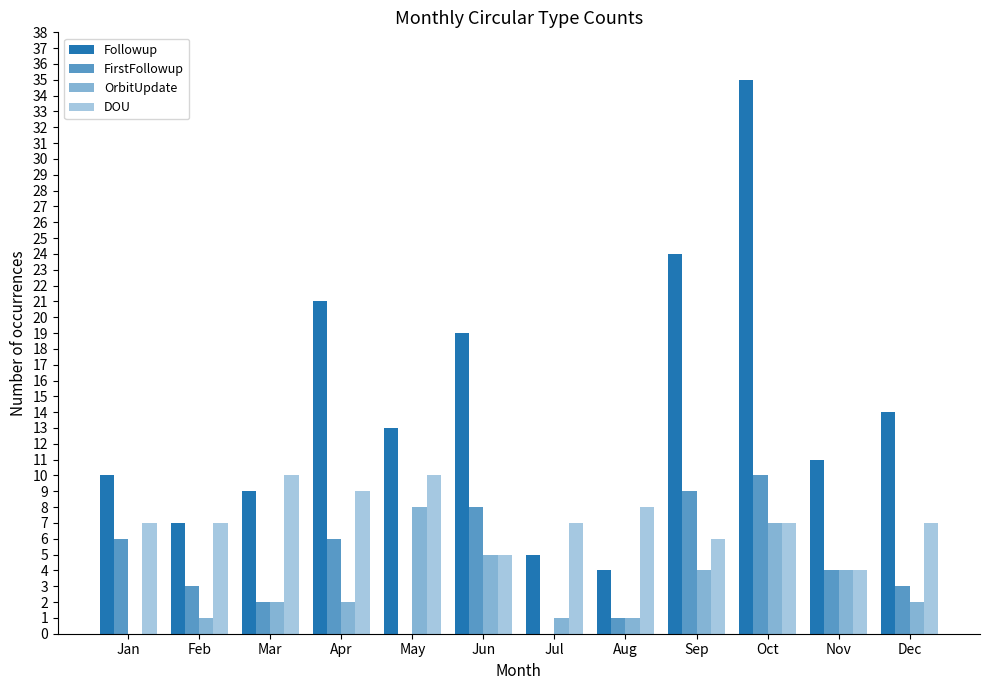

How many groups of bars are there?

12